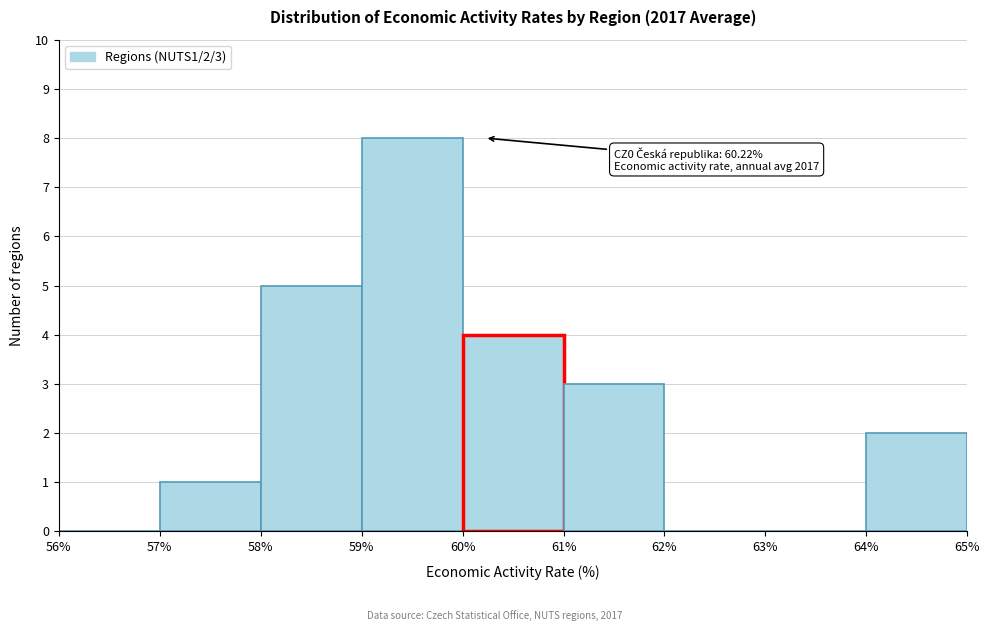

Which range on the x-axis has the tallest bar?

59% to 60%